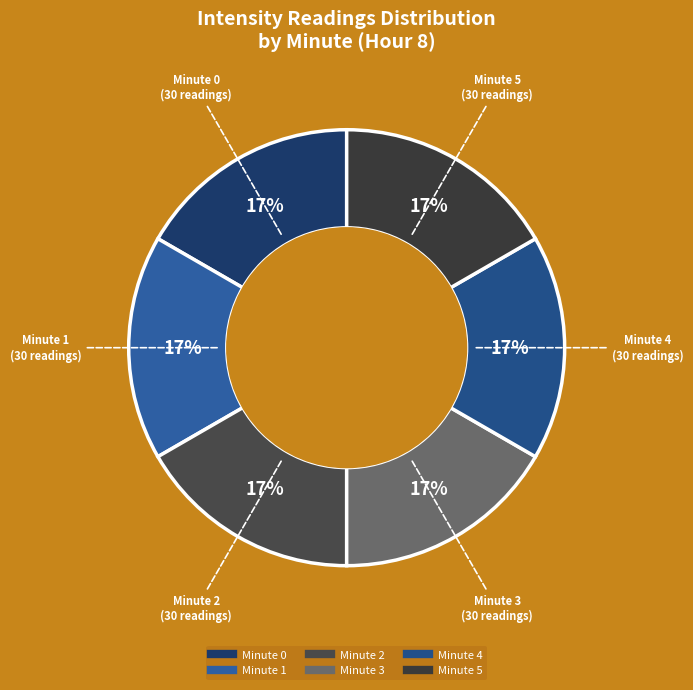

The Minute 0 slice represents 17% of the pie. True or false?

True